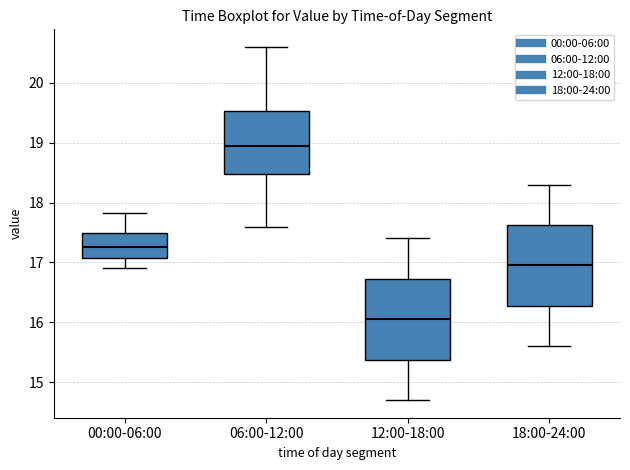

Where is the lower edge of the box for 00:00-06:00 on the y-axis? The values are not printed on the chart, so give them approximately, as read against the axis.

17.1